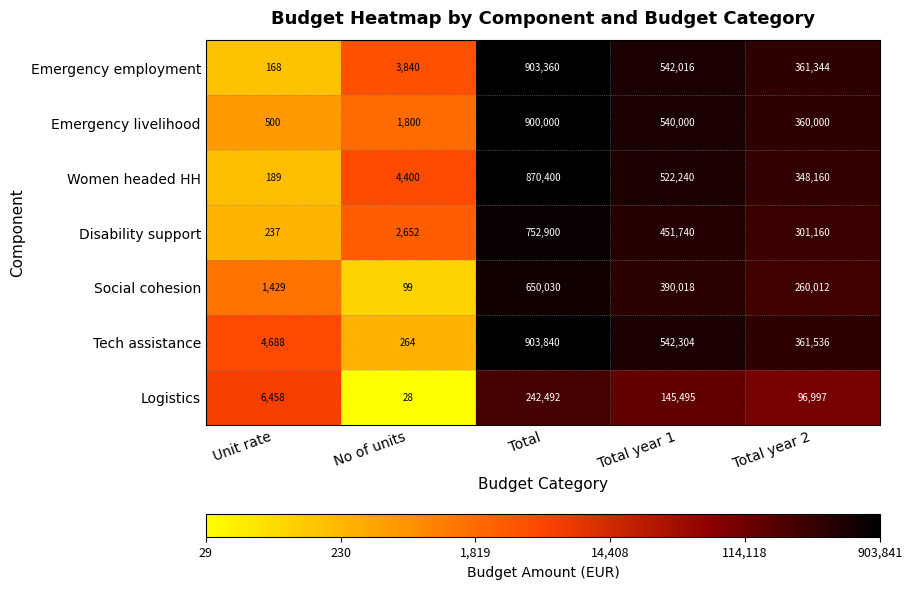

What is the minimum value shown in the chart?

28